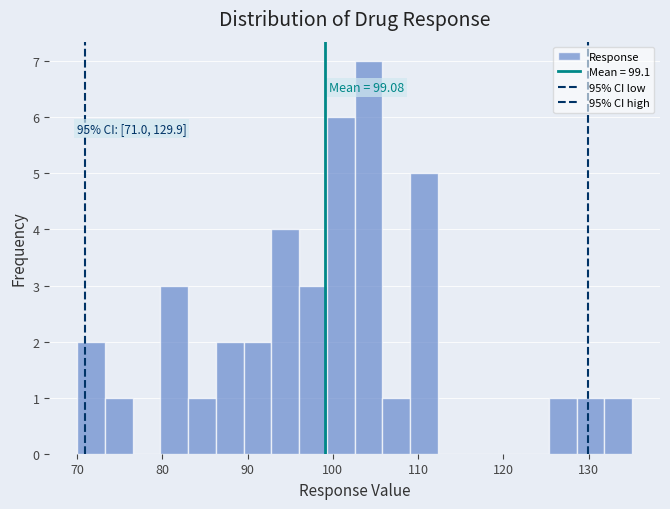

Around what value on the x-axis is the tallest bar? Give the approximate position of its centre, as read against the axis.

104